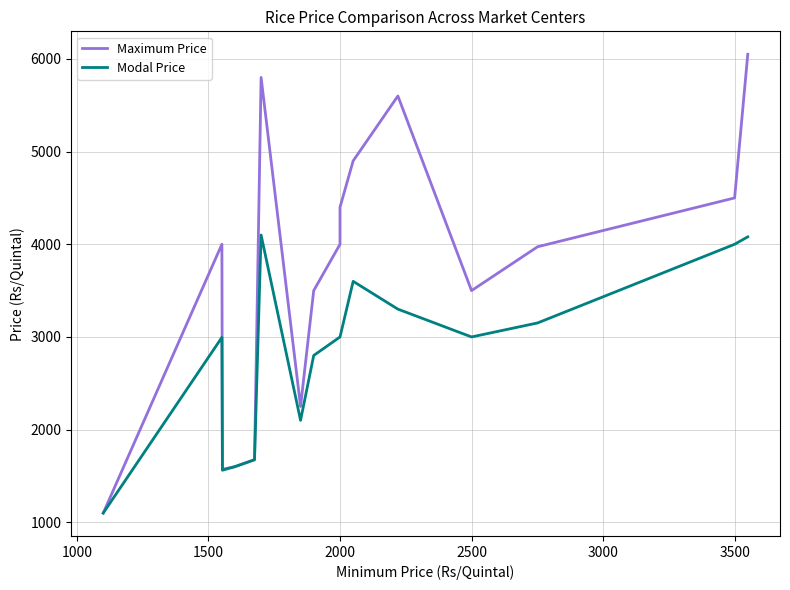

True or false: Maximum Price and Modal Price intersect in this chart.

False